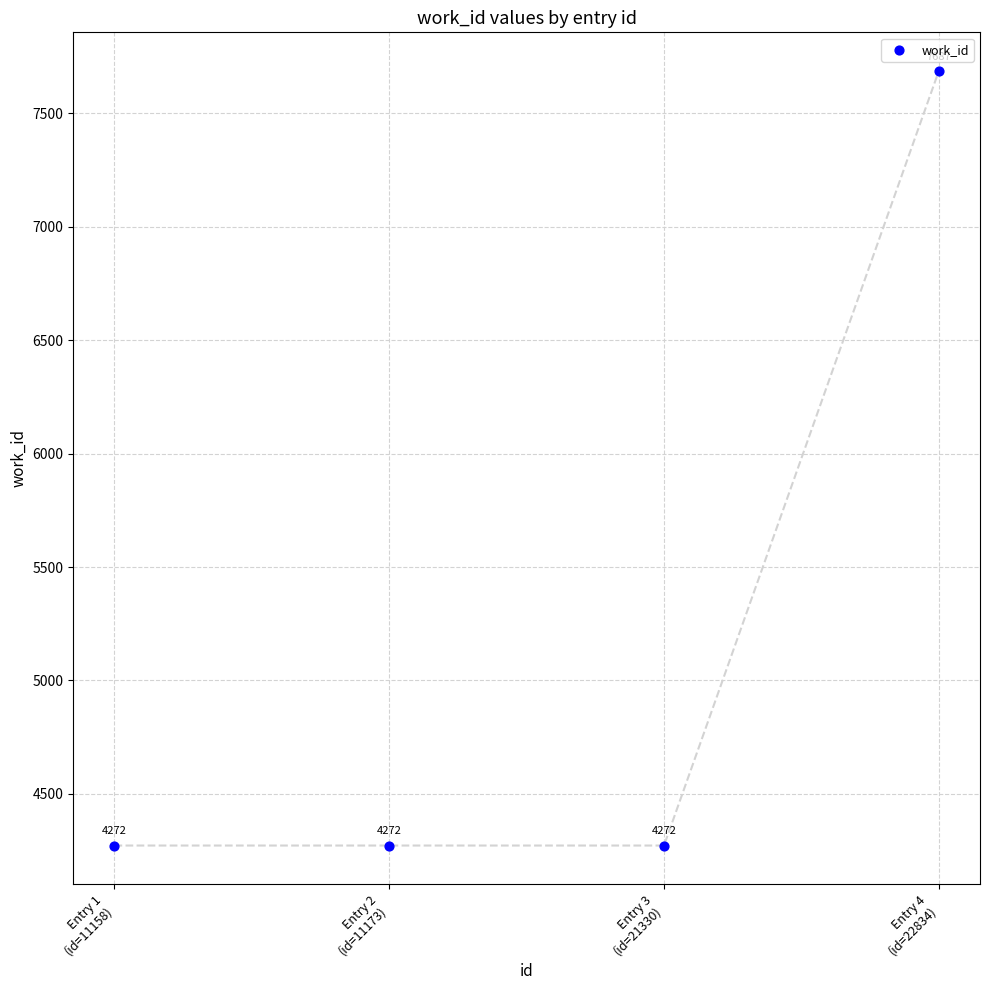

What Y value in the scatter plot is closest to 5979?

4272